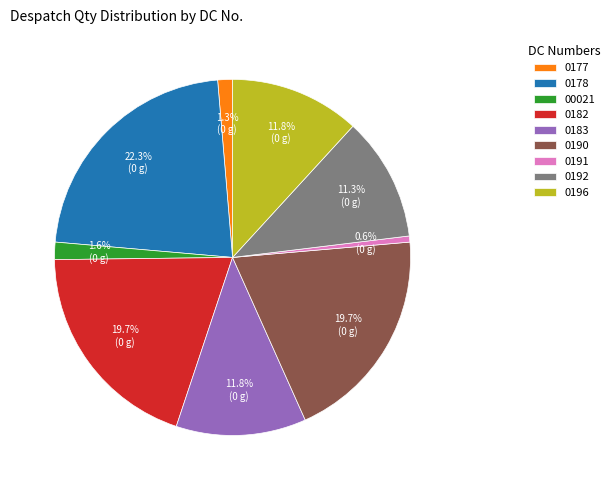

What percentage is NOT represented by 0178?

77.7%